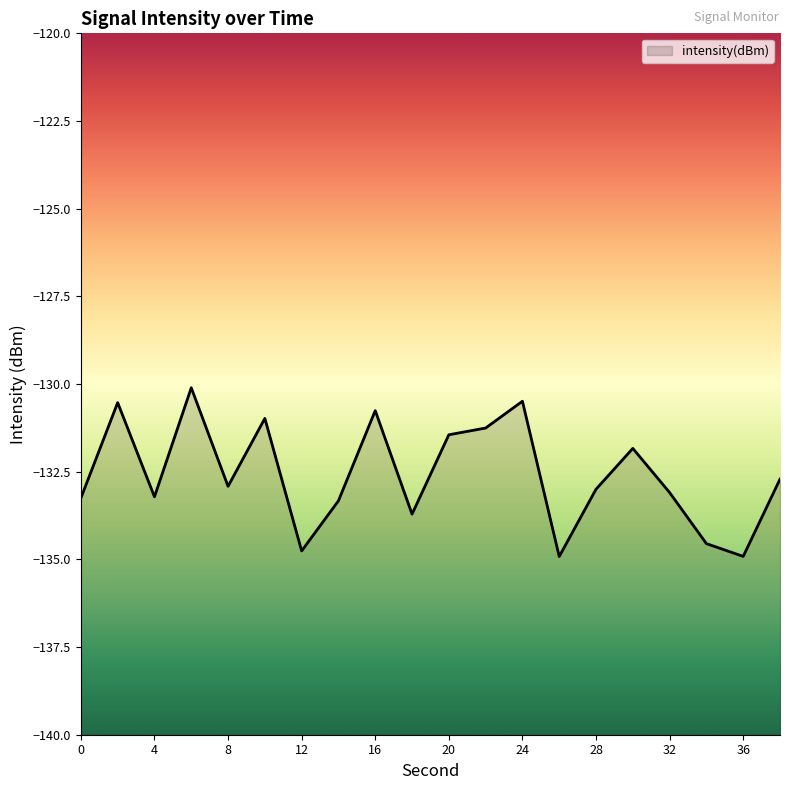

Between 30 and 32, which is larger?

30